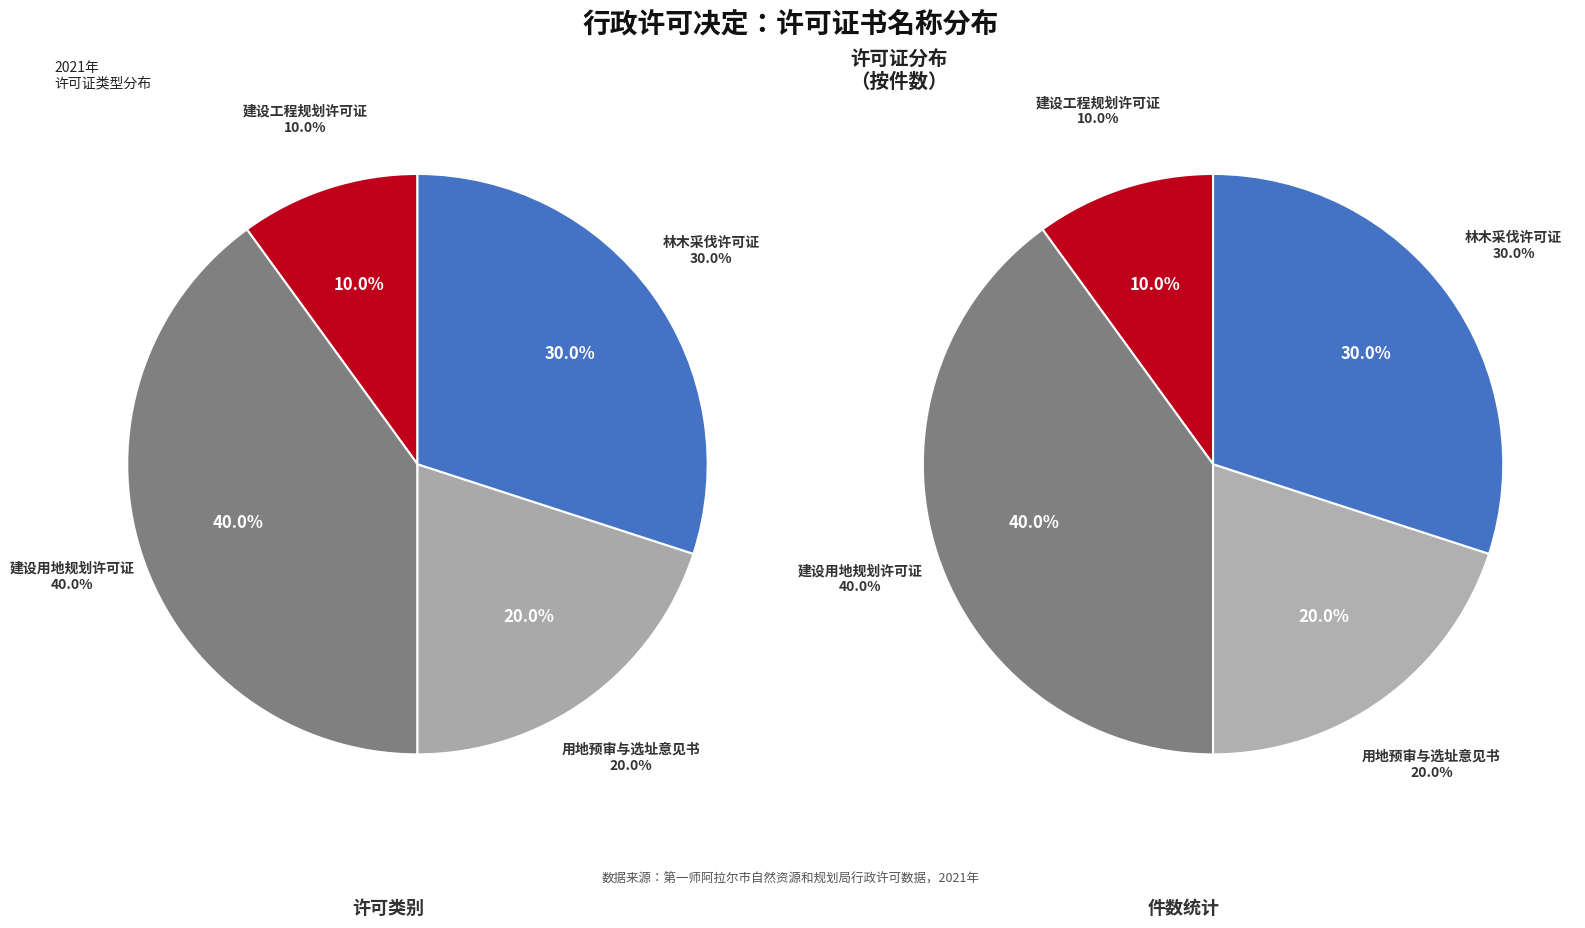

How much of the chart is everything except 用地预审与选址意见书?

80.0%